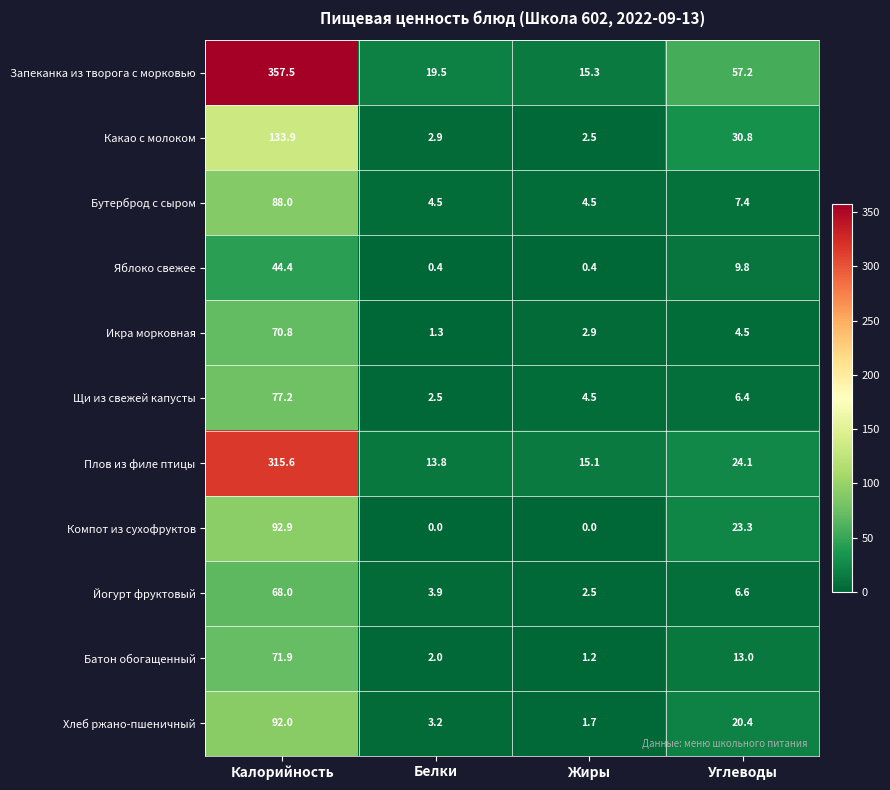

How many values in the Хлеб ржано-пшеничный series are below 20?

2